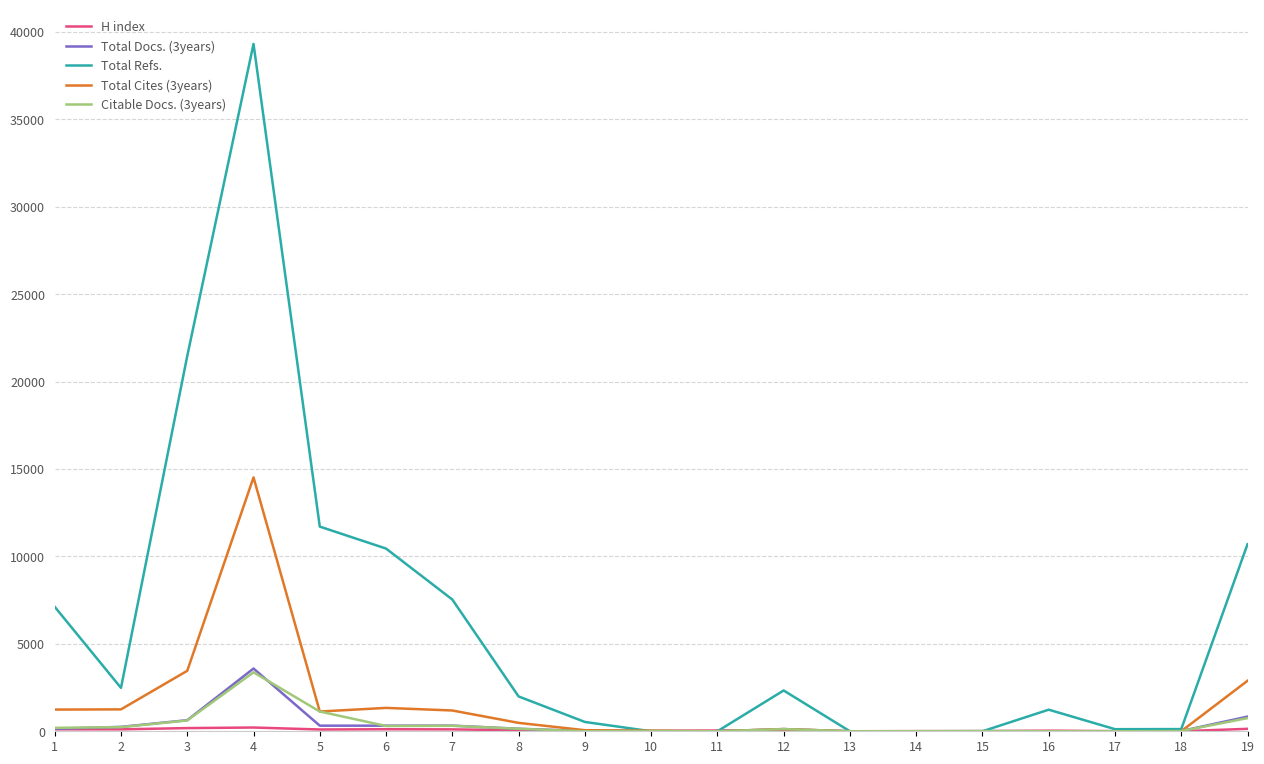

The value of Citable Docs. (3years) at 13 is 0. True or false?

True